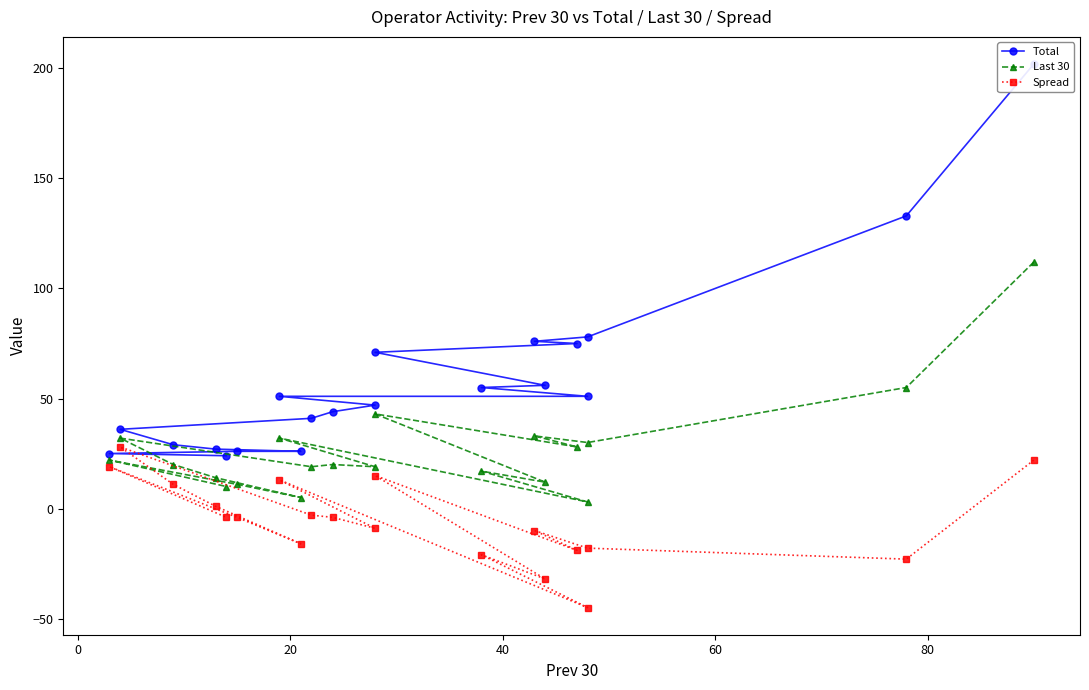

At 40, list the series in order from largest to smallest.

Total, Last 30, Spread